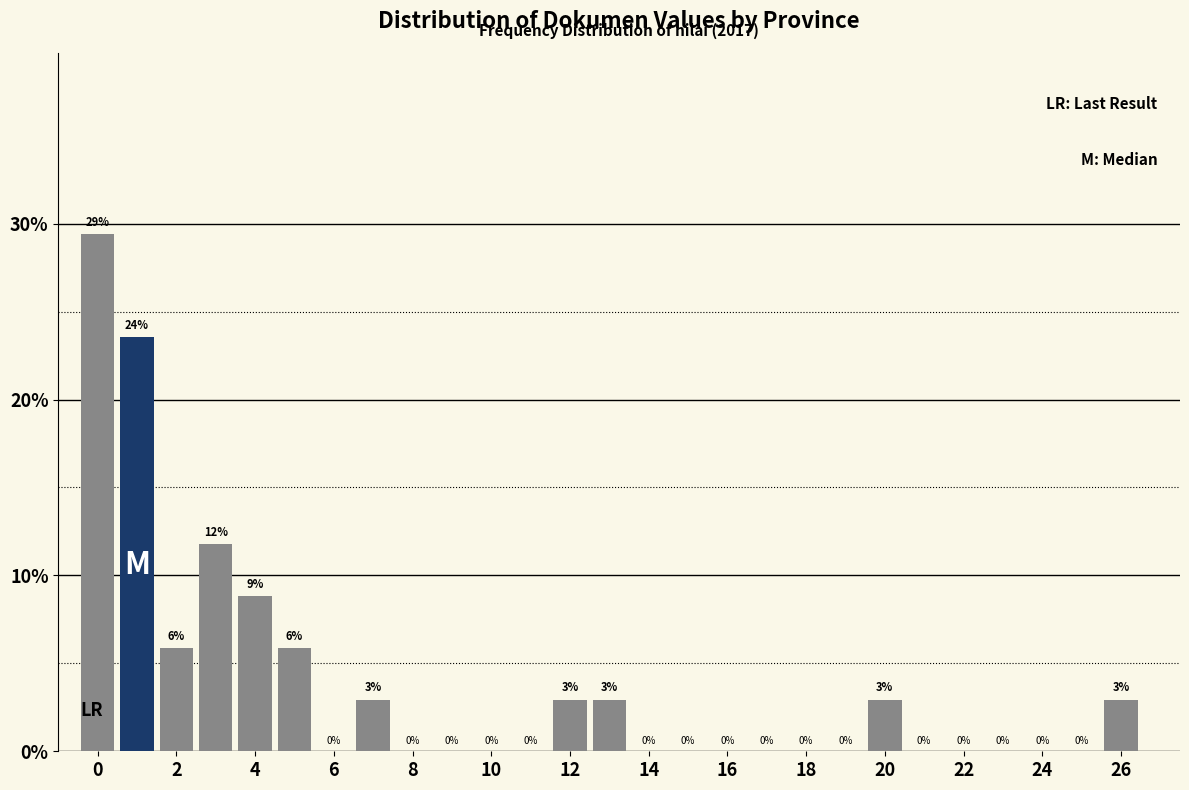

Over which range of the x-axis is the bar tallest?

-0.5 to 0.5